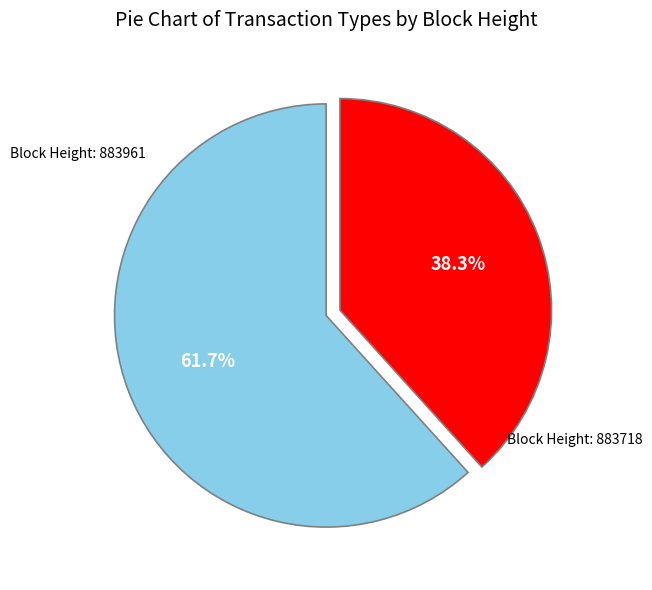

Which category has the biggest portion of the pie?

Block Height: 883961